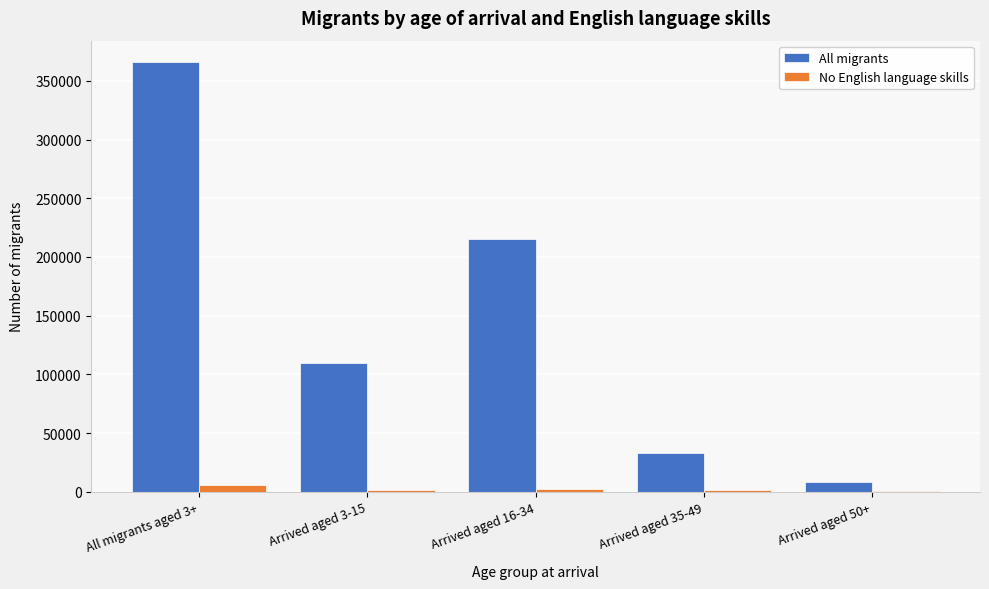

The value of All migrants at Arrived aged 50+ is 8001. True or false?

True